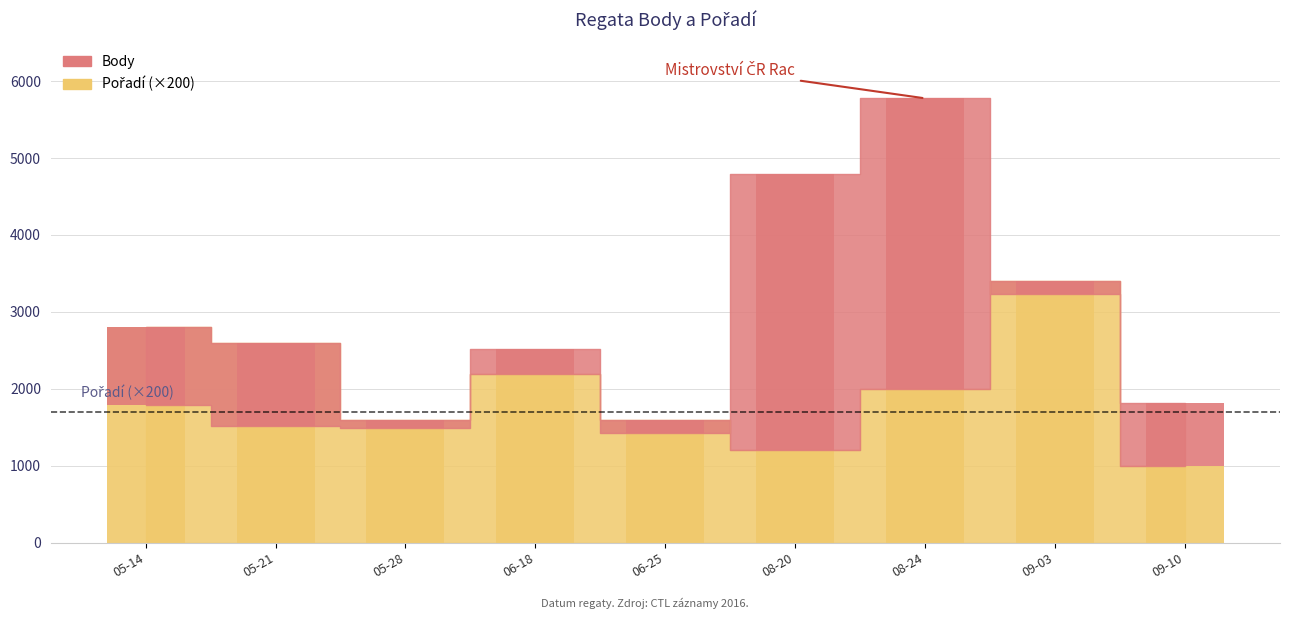

The value at 08-24 is 871. True or false?

False